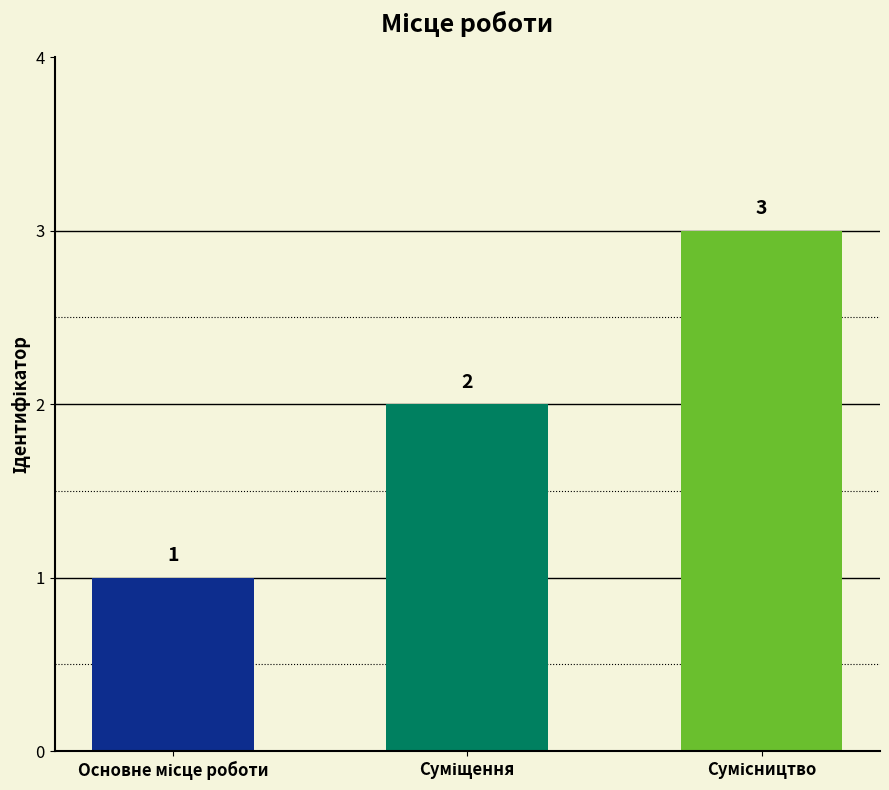

True or false: the data shows 0 at Суміщення.

False